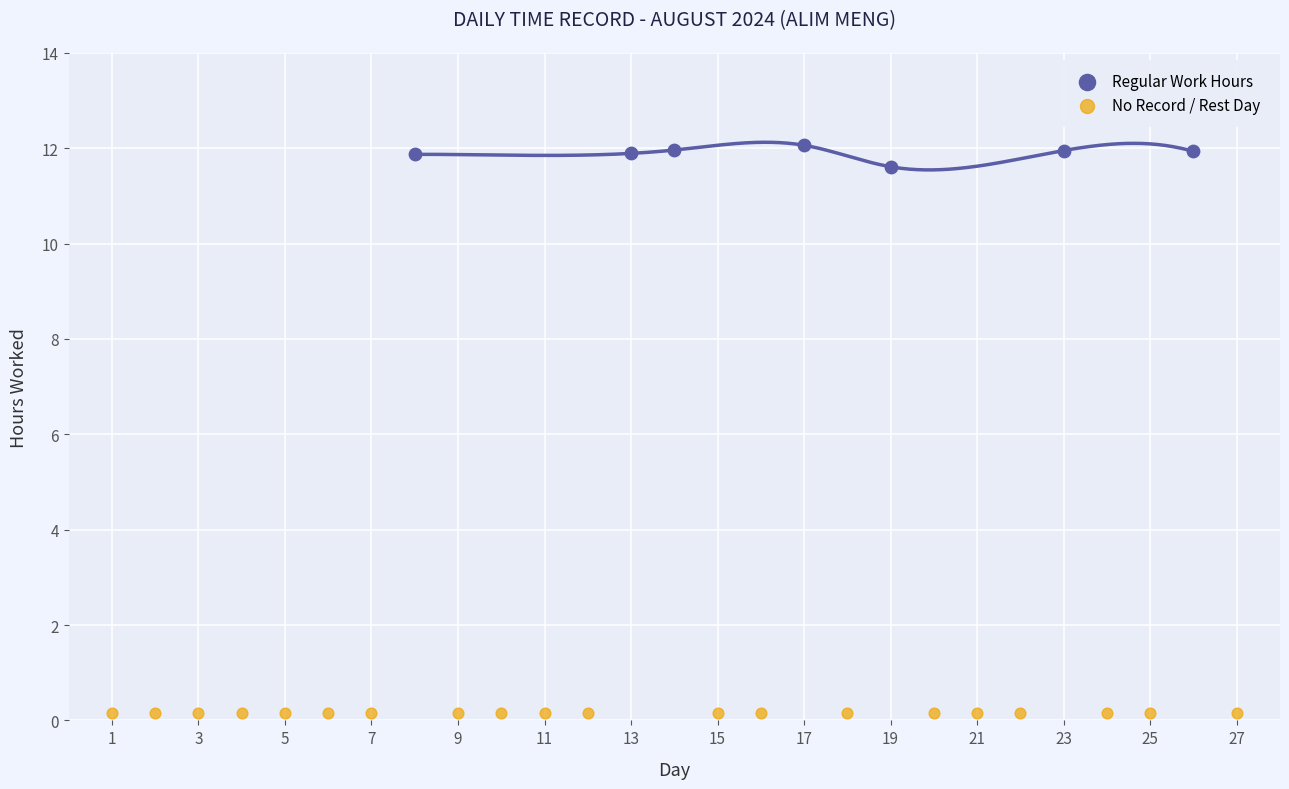

Which series reaches the maximum Y coordinate?

Regular Work Hours